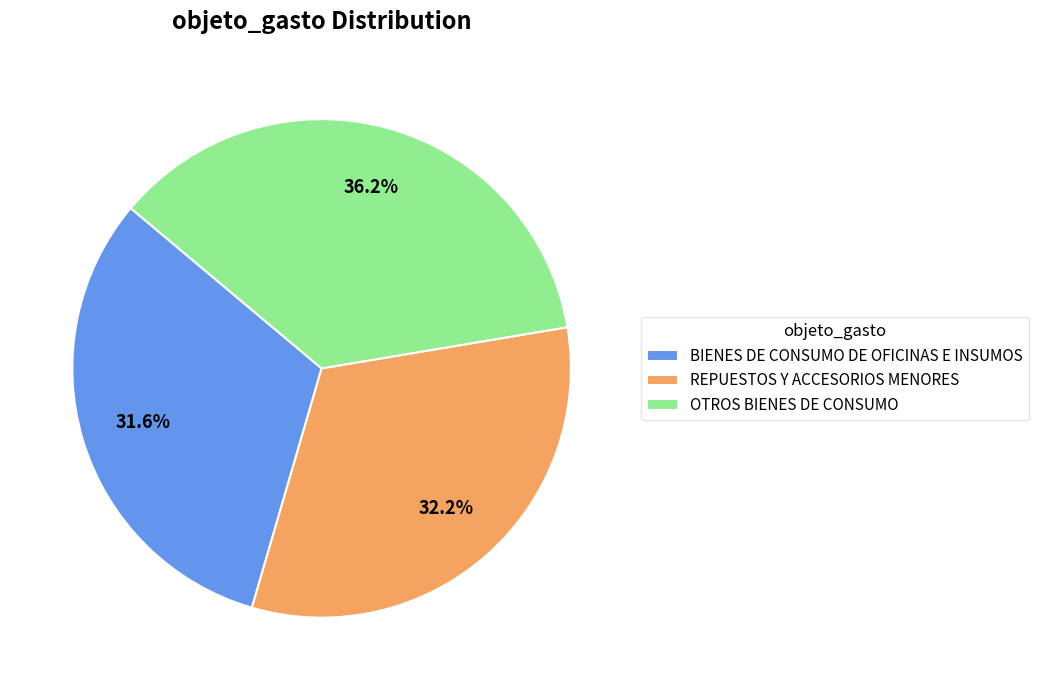

What is the ratio of the value at BIENES DE CONSUMO DE OFICINAS E INSUMOS to the value at OTROS BIENES DE CONSUMO?

0.9